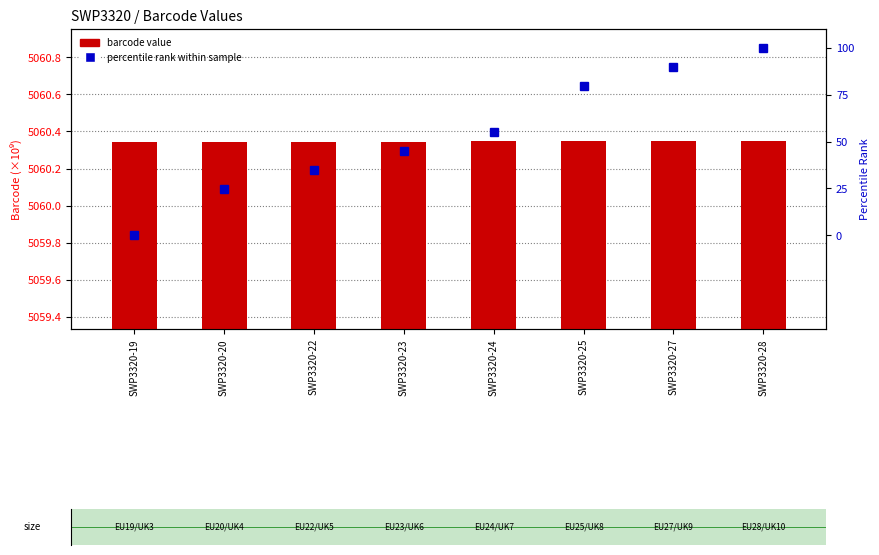

The value of percentile rank within sample at SWP3320-19 is 0.0. True or false?

True